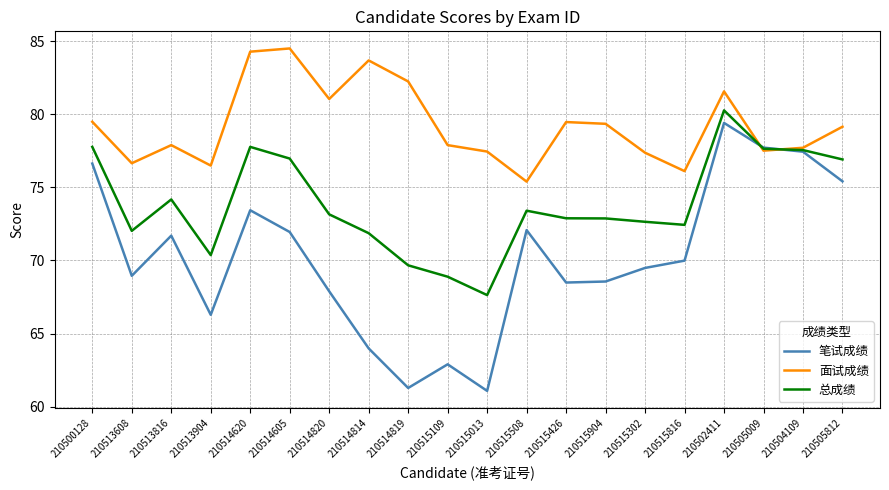

What position from the right is 210515426?

8